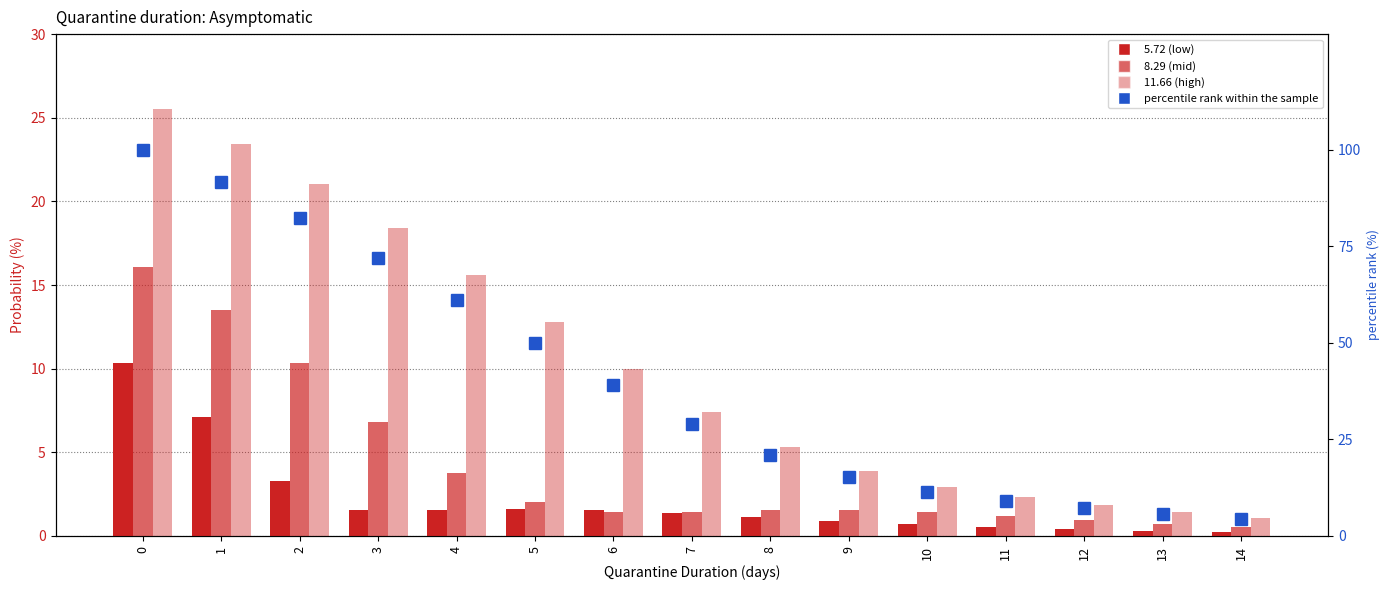

List the labels in order of 5.72 (low) value, smallest first.

14, 13, 12, 11, 10, 9, 8, 7, 6, 3, 4, 5, 2, 1, 0